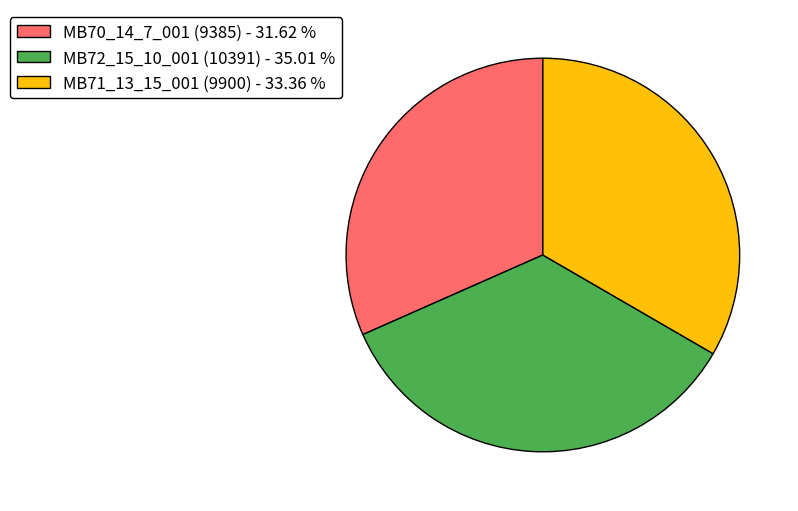

Is there any slice that represents more than half of the pie?

No